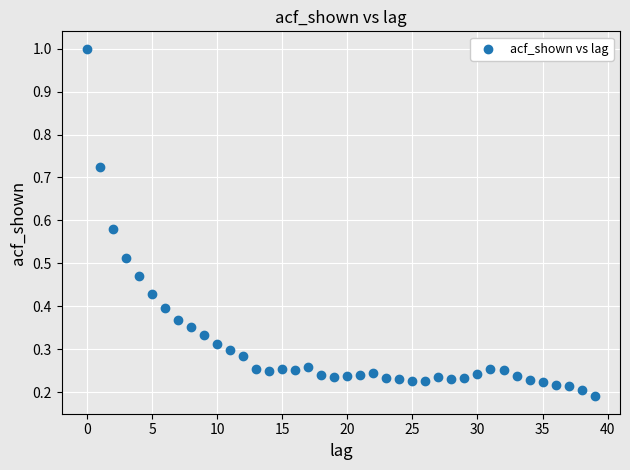

What is the range of Y values (max minus min)?

0.8